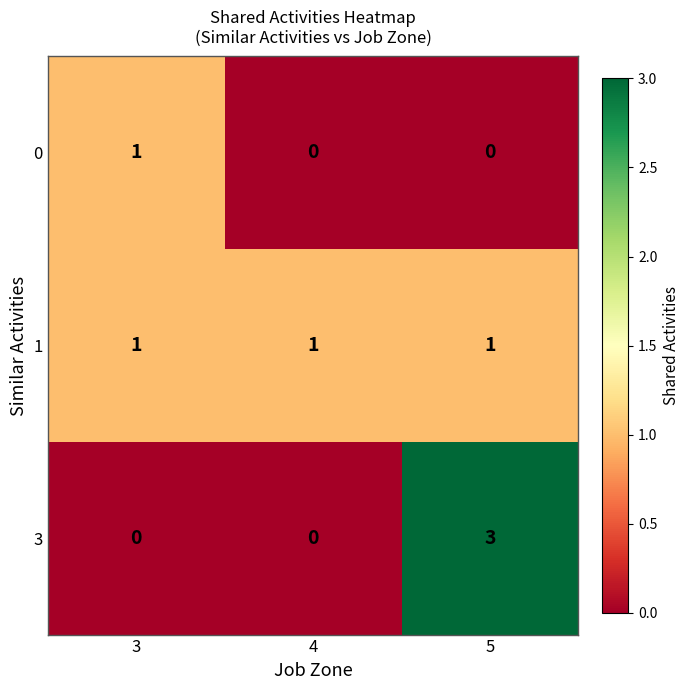

At how many categories does at least one series exceed 0?

3